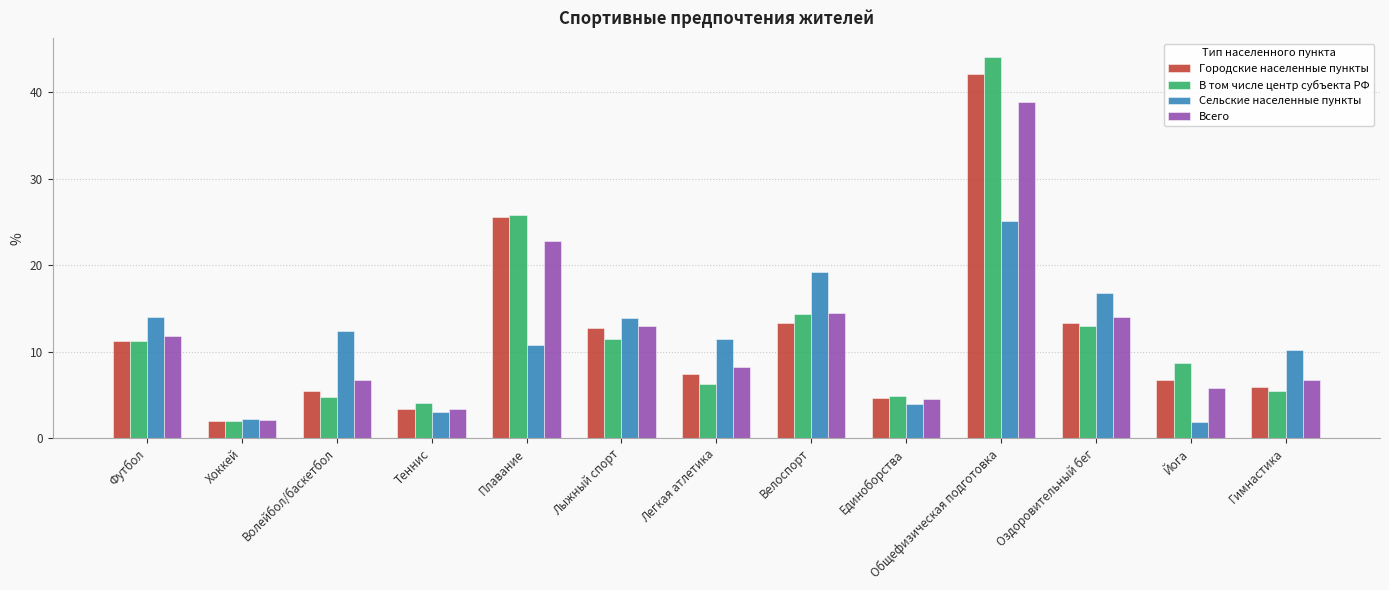

Which series has the largest range (max minus min)?

В том числе центр субъекта РФ